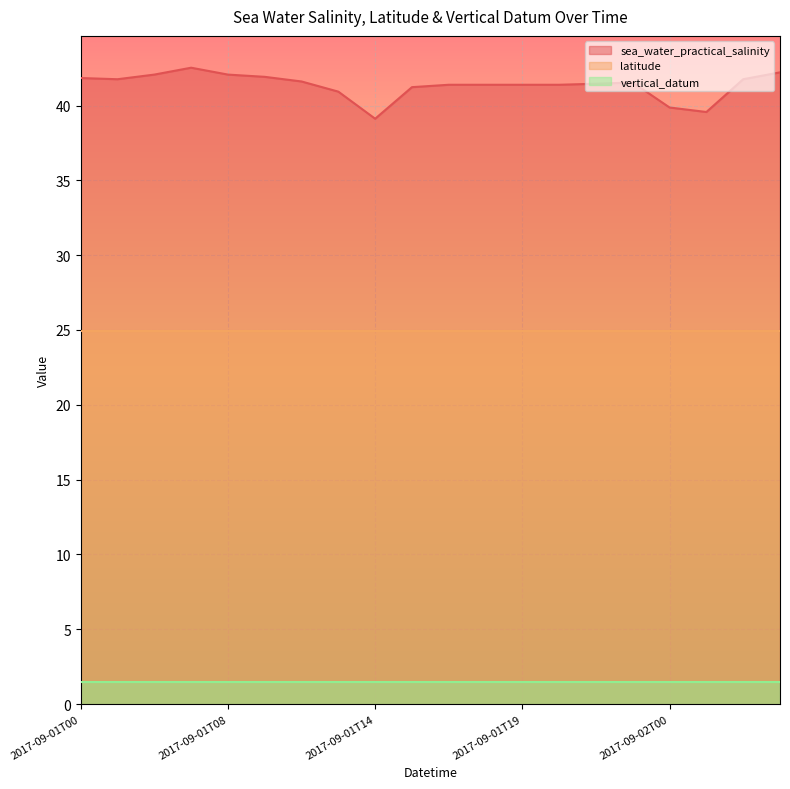

What position from the right is 2017-09-01T20?

7